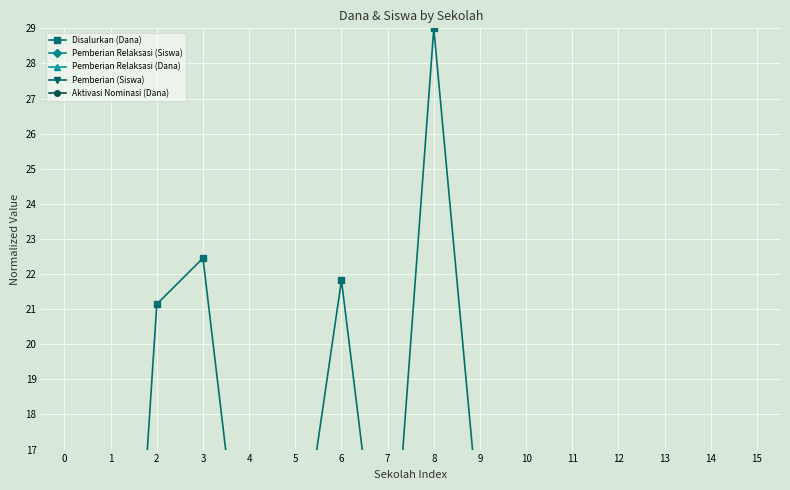

Reading left to right, list all the values displayed in this chart.

Disalurkan (Dana): 0.7	1.0	21.1	22.5	11.3	12.8	21.8	11.1	29.0	14.7	5.4	3.9	0.7	5.0	1.2	0.5
Pemberian Relaksasi (Siswa): 0.0	0.0	0.0	0.0	0.0	0.0	0.0	0.0	0.0	0.0	0.0	0.0	0.0	0.0	0.0	0.0
Pemberian Relaksasi (Dana): 0.0	0.1	2.4	1.1	2.1	1.3	1.8	0.7	2.0	2.3	0.0	0.1	0.7	0.0	0.7	0.0
Pemberian (Siswa): 0.0	0.0	0.0	0.0	0.0	0.0	0.0	0.0	0.0	0.0	0.0	0.0	0.0	0.0	0.0	0.0
Aktivasi Nominasi (Dana): 0.0	0.2	0.0	4.5	0.8	3.9	4.7	0.1	6.4	3.1	0.0	0.8	0.0	0.5	0.0	0.0